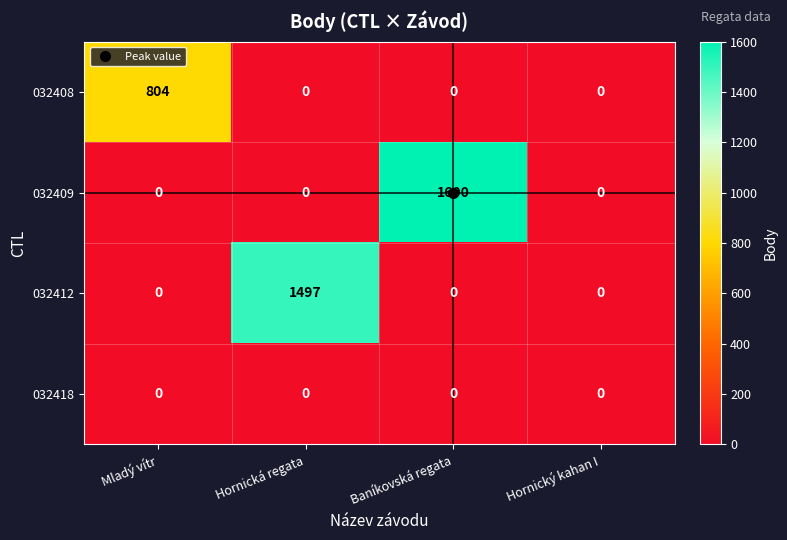

Between Hornická regata and Baníkovská regata, which series saw the biggest shift?

032409